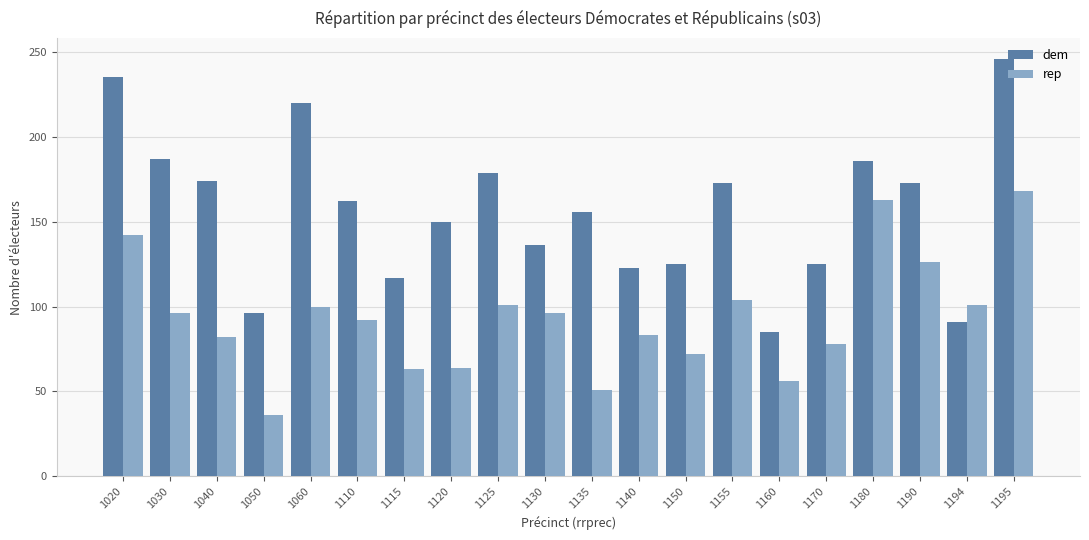

What is the value of the dem bar at the 18th from the left?

173